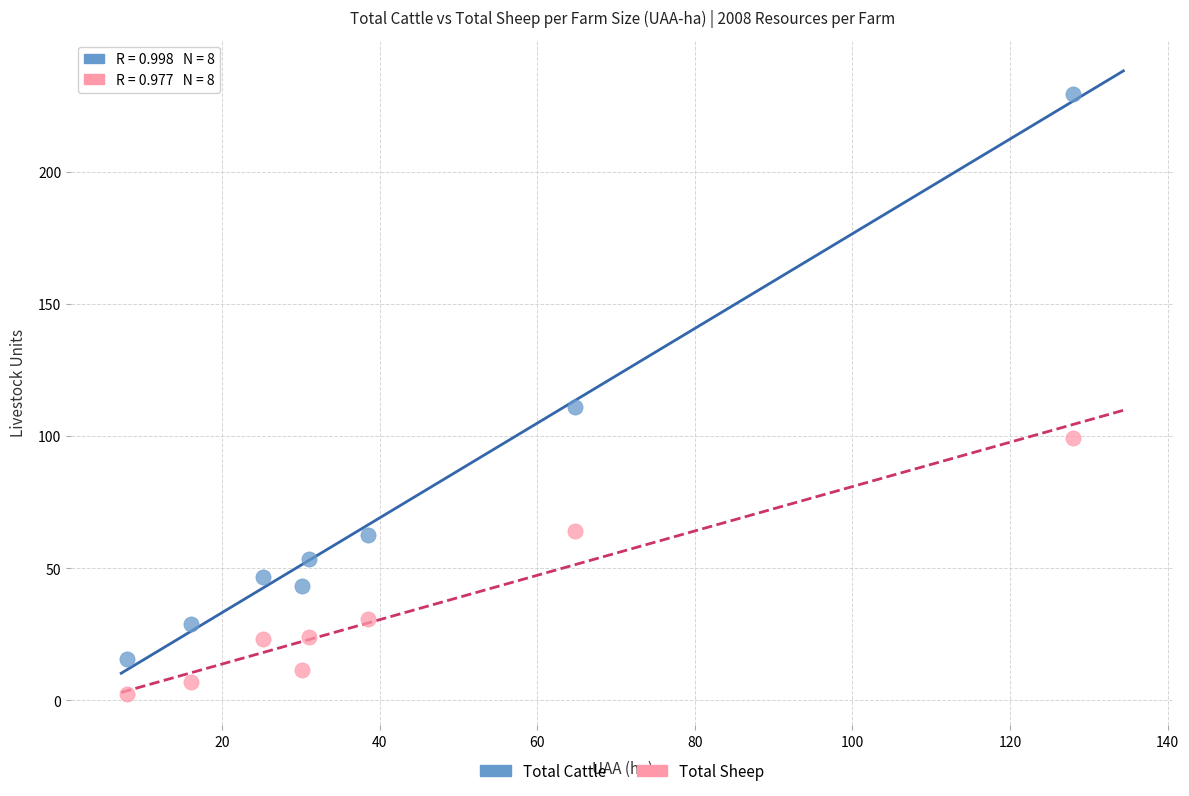

Which series reaches the minimum Y coordinate?

Total Sheep